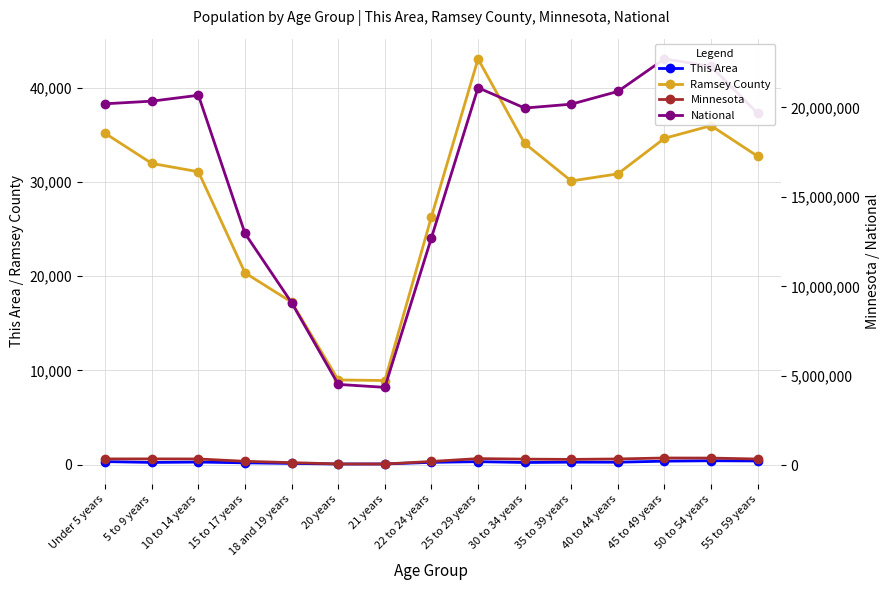

What are all the series names shown in the legend?

This Area, Ramsey County, Minnesota, National